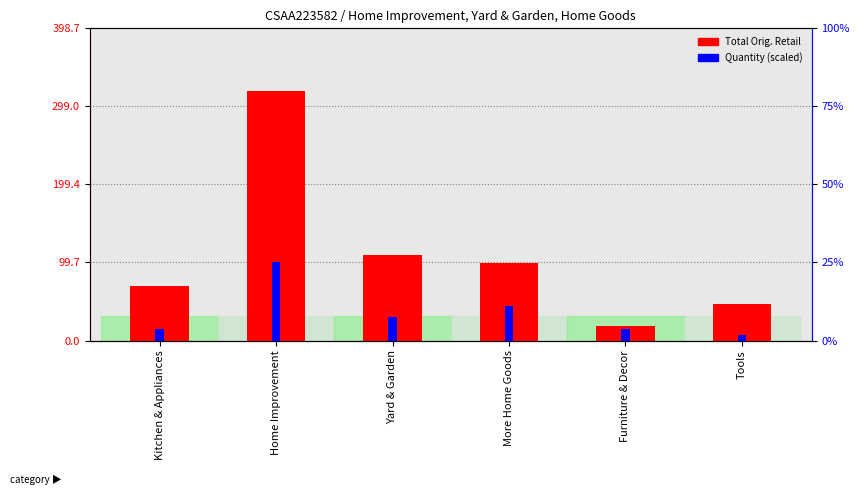

What is the maximum value shown in the chart?

319.0